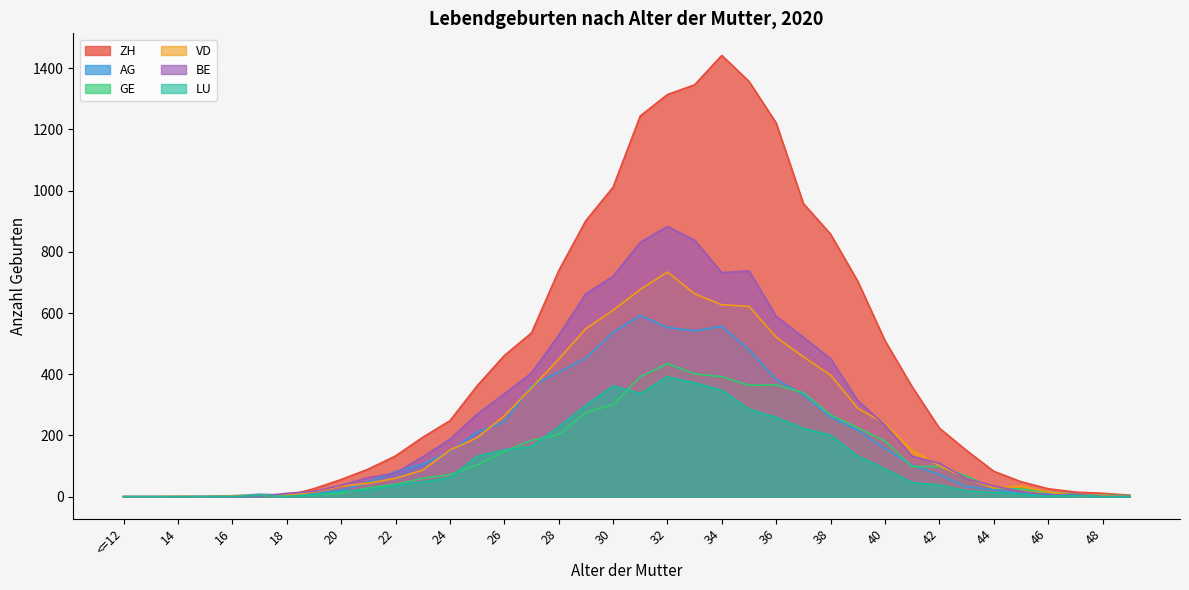

What is the difference between the BE values at 38 and 13?

451